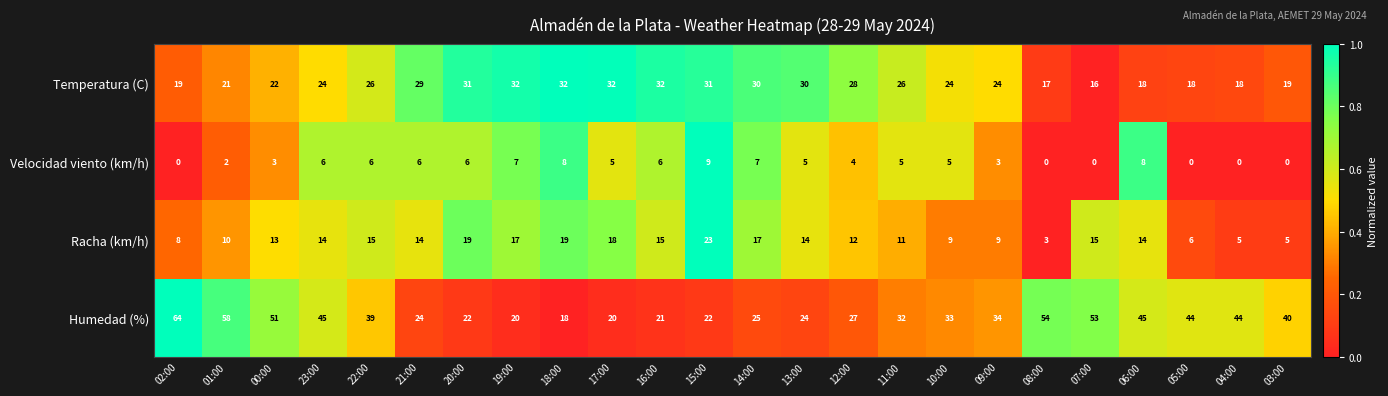

At 18:00, list the series in order from largest to smallest.

Temperatura (C), Racha (km/h), Humedad (%), Velocidad viento (km/h)